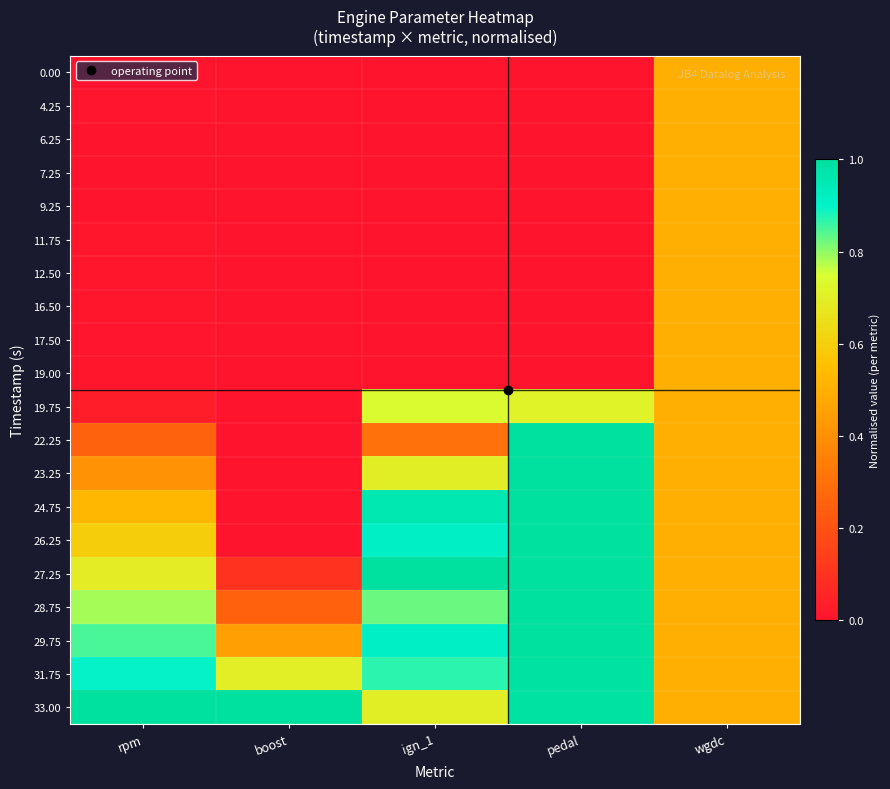

What is the total value across all series at wgdc?

10.0